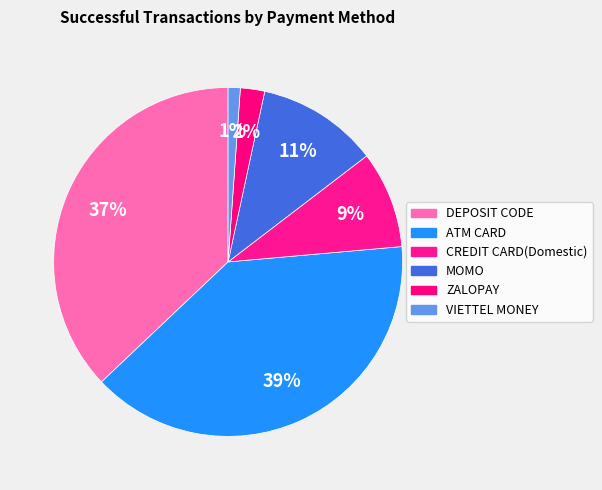

Combined, do ZALOPAY and VIETTEL MONEY account for over 50%?

No